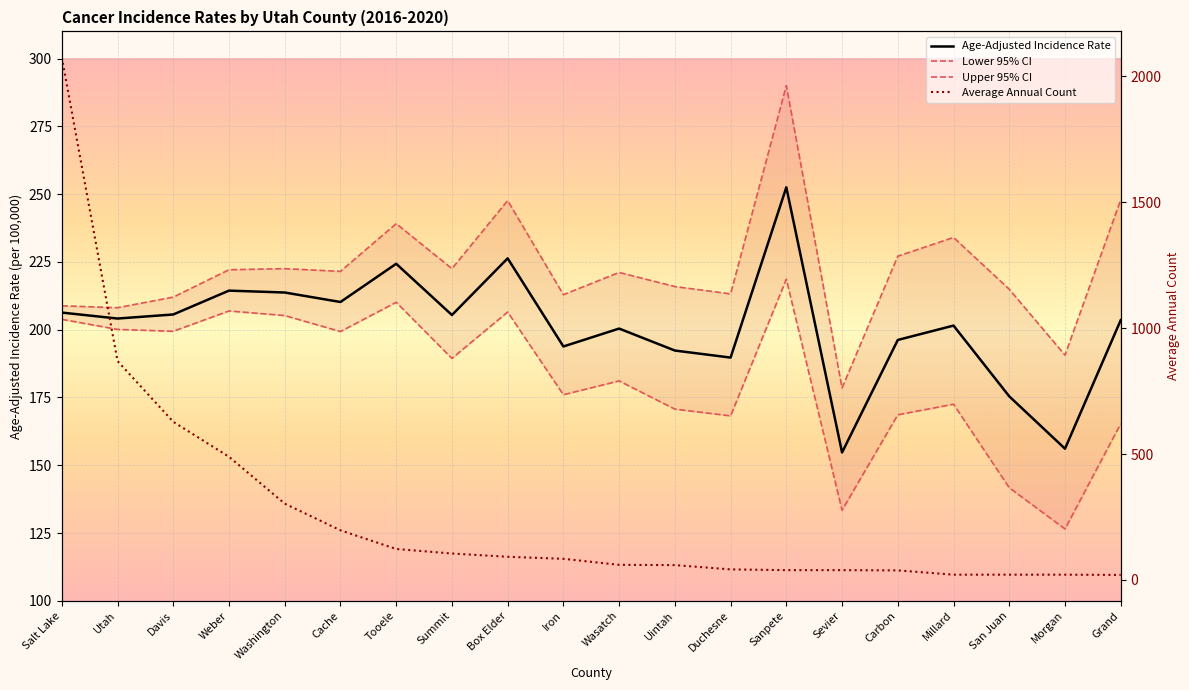

Reading left to right, extract all data points from this chart.

Age-Adjusted Incidence Rate: 206.3	204.1	205.6	214.4	213.7	210.2	224.3	205.4	226.3	193.8	200.4	192.3	189.7	252.5	154.7	196.2	201.5	175.4	156.1	203.5
Lower 95% CI: 203.8	200.1	199.4	206.9	205.2	199.3	210.1	189.4	206.5	176.0	181.1	170.7	168.2	218.6	133.4	168.6	172.5	141.7	126.5	165.3
Upper 95% CI: 208.8	208.1	212.0	222.1	222.5	221.5	239.1	222.5	247.6	212.9	221.1	215.9	213.2	290.0	178.5	227.1	234.0	214.9	190.6	247.9
Average Annual Count: 2075.0	869.0	628.0	489.0	303.0	197.0	123.0	105.0	92.0	84.0	60.0	59.0	42.0	39.0	39.0	38.0	21.0	21.0	21.0	20.0